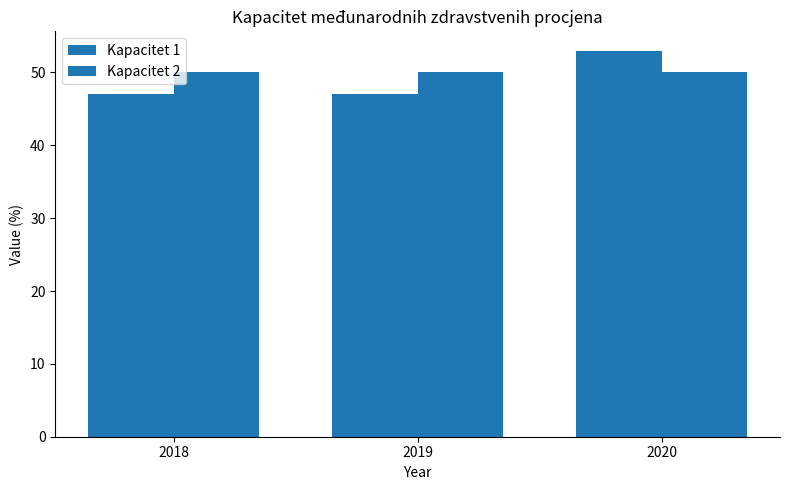

What is the highest value of the Kapacitet 2 series?

50